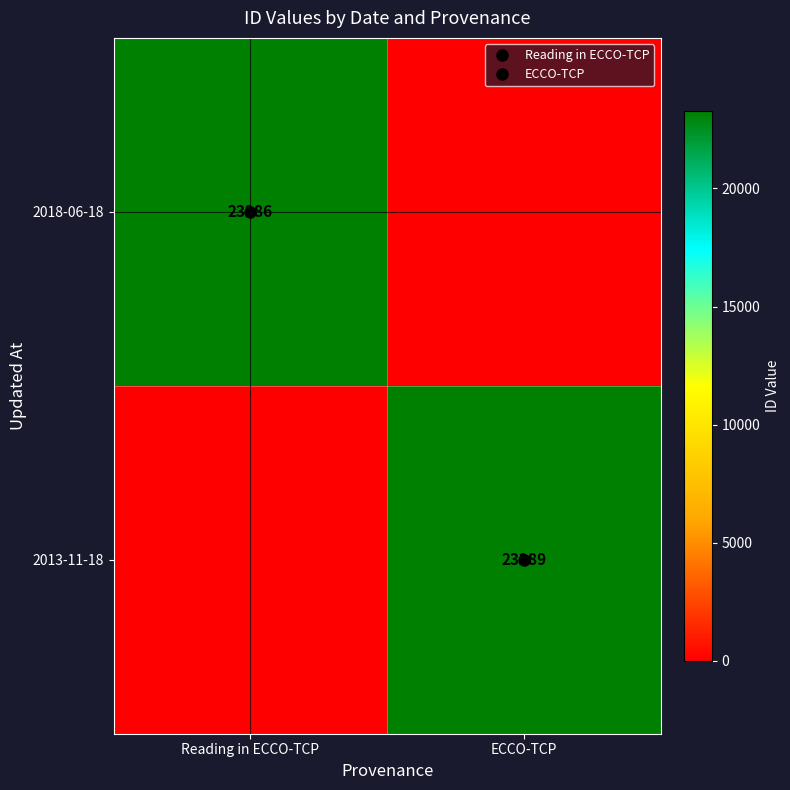

At how many categories does at least one series exceed 16384?

2